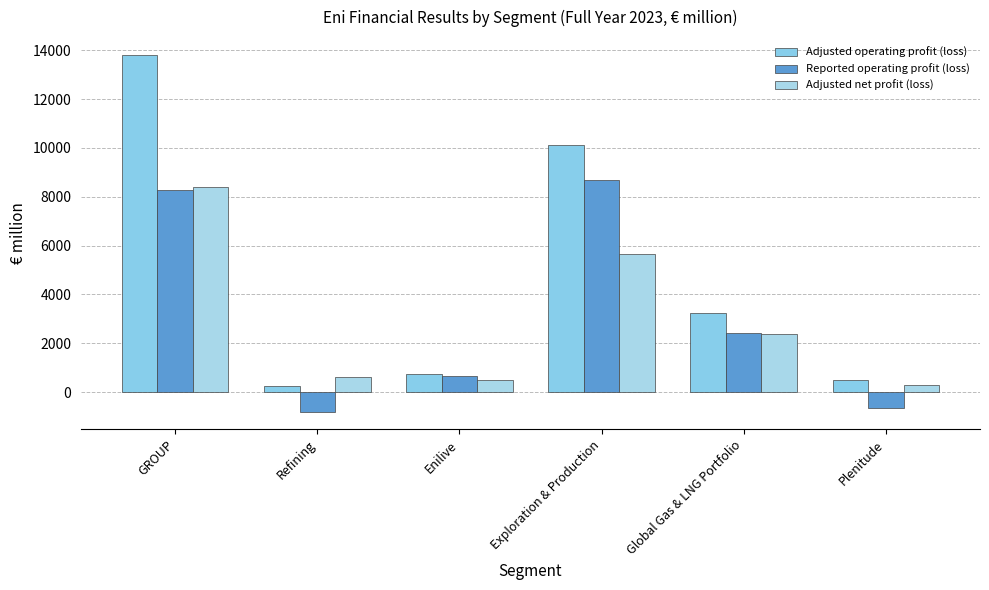

What is the label of the 4th bar from the left?

Exploration & Production